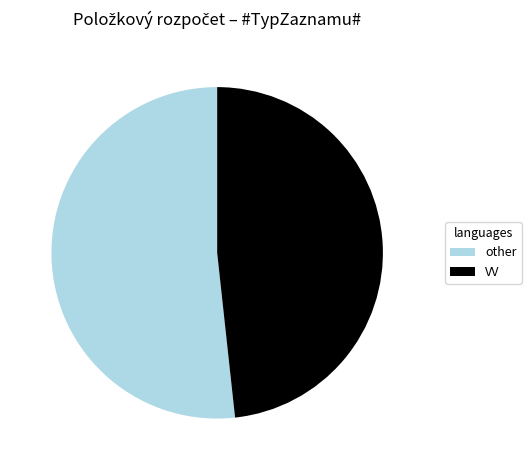

How many segments does this pie chart have?

2